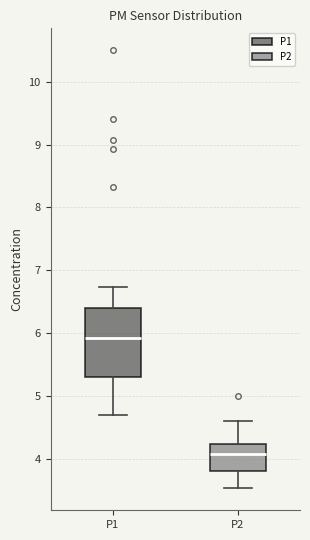

Which box's median line is the highest?

P1